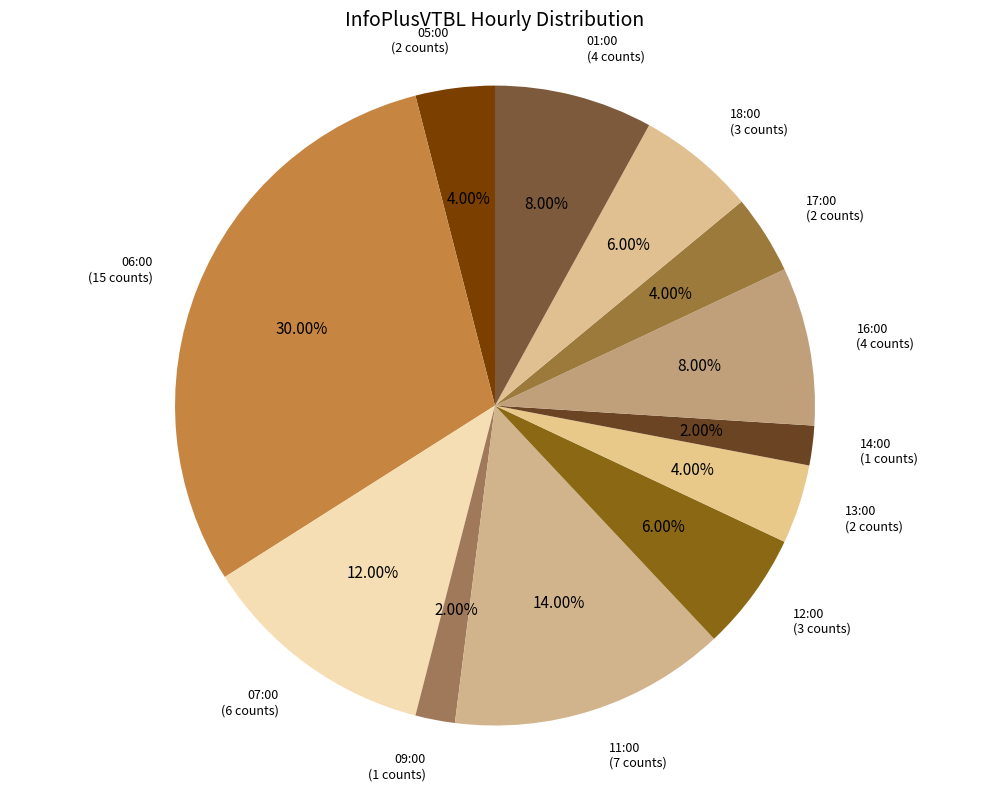

How many slices are in this pie chart?

12